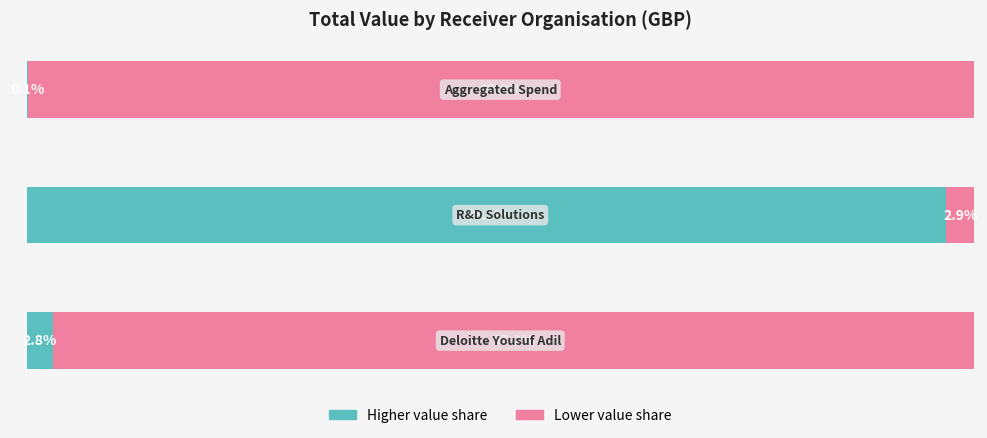

How many series are shown in this chart?

2